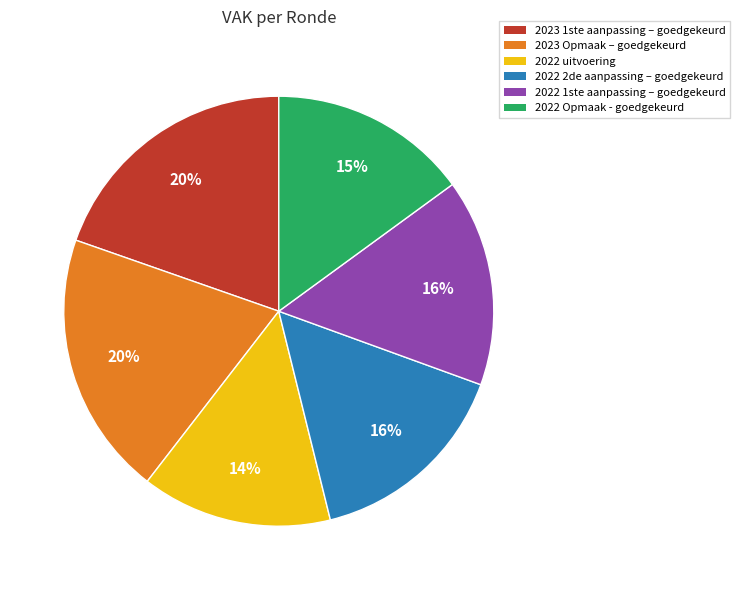

Does any single category account for the majority?

No